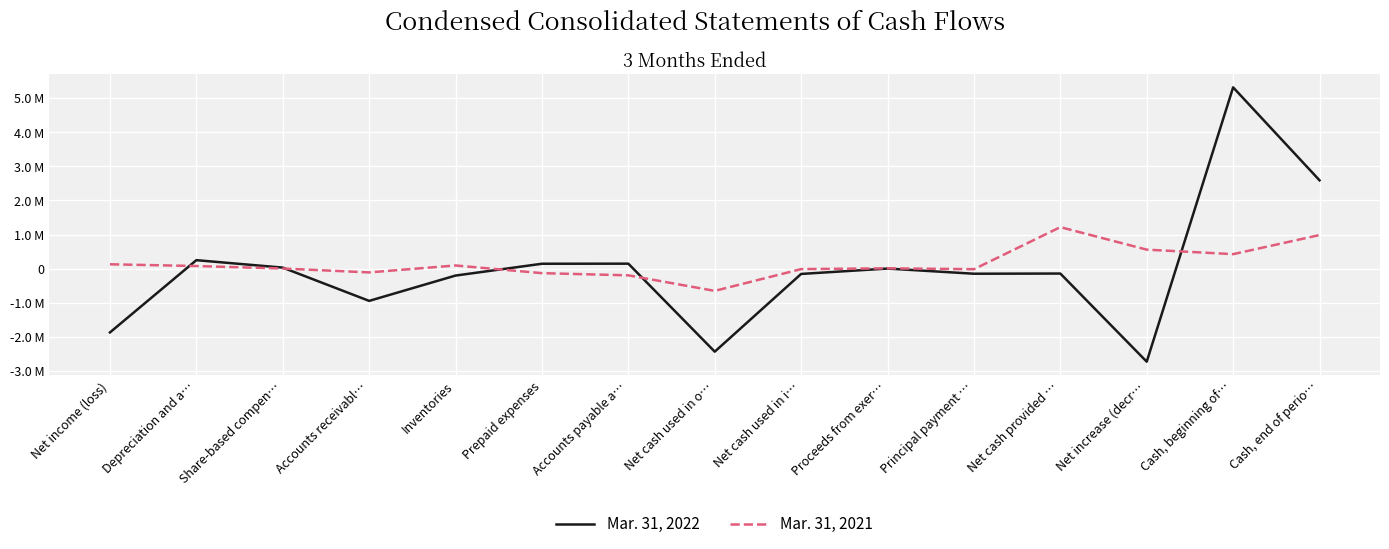

After their last crossing, which series has the higher values: Mar. 31, 2021 or Mar. 31, 2022?

Mar. 31, 2022